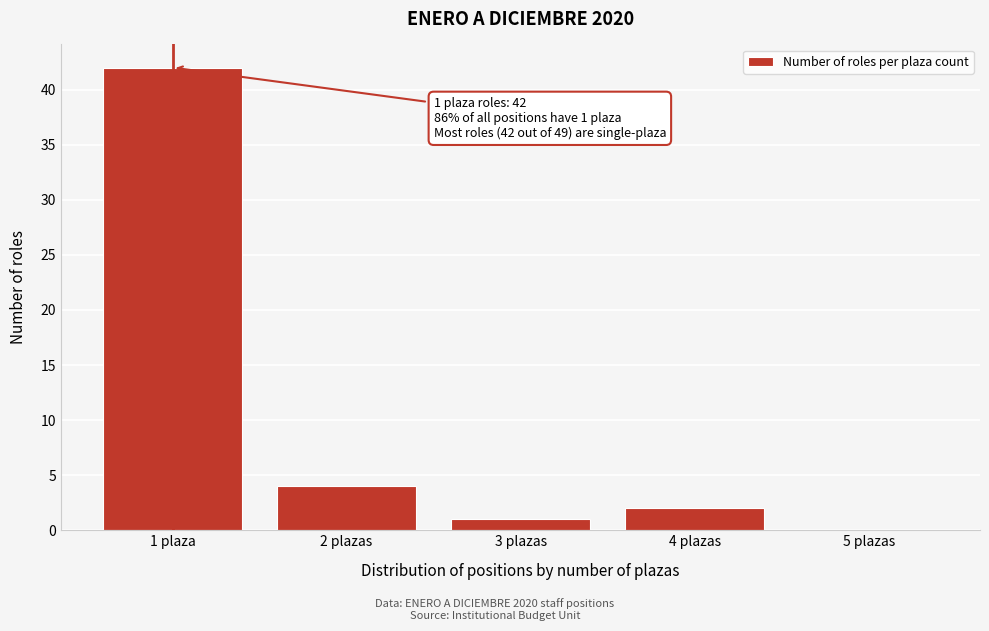

Reading right to left, what are all the values shown in this chart?

5 plazas=0	4 plazas=2	3 plazas=1	2 plazas=4	1 plaza=42